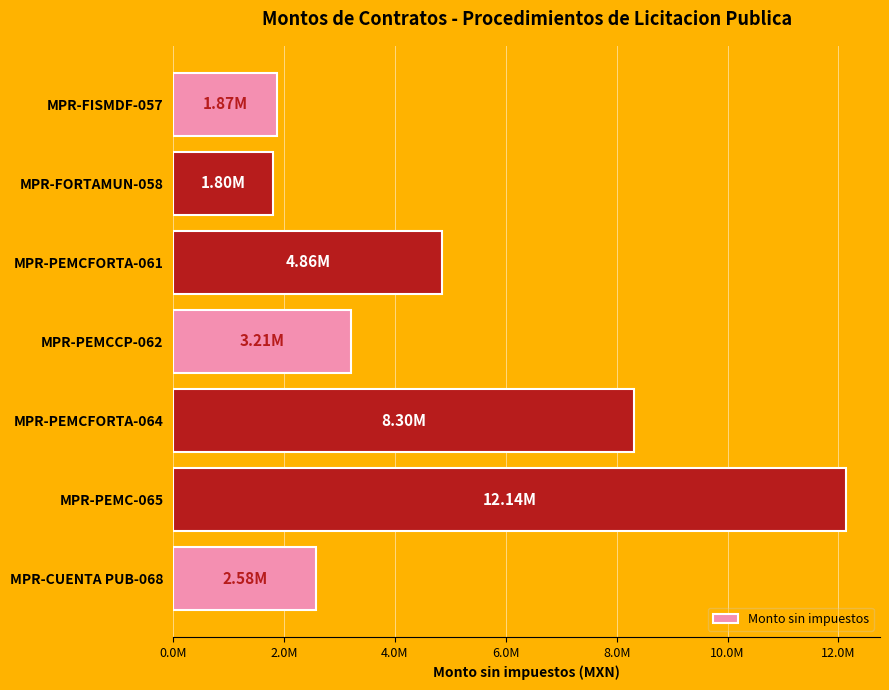

Are the bars horizontal?

Yes